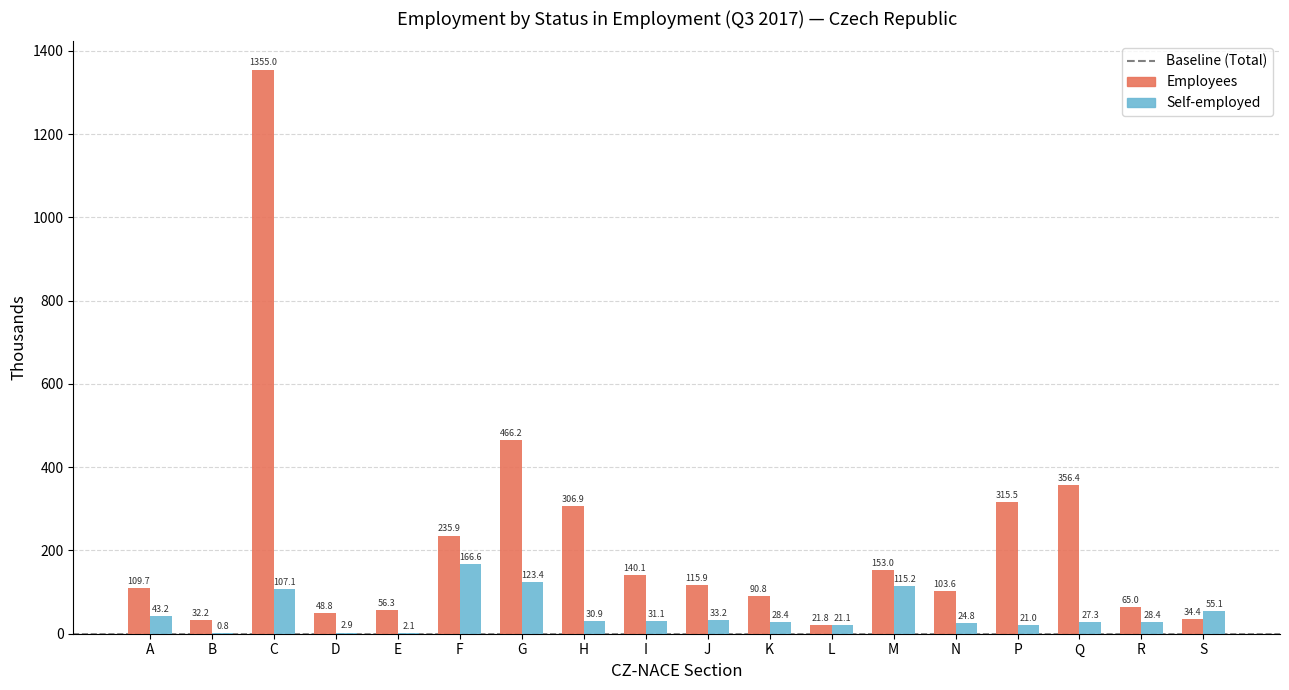

What is the maximum value for Self-employed?

166.6